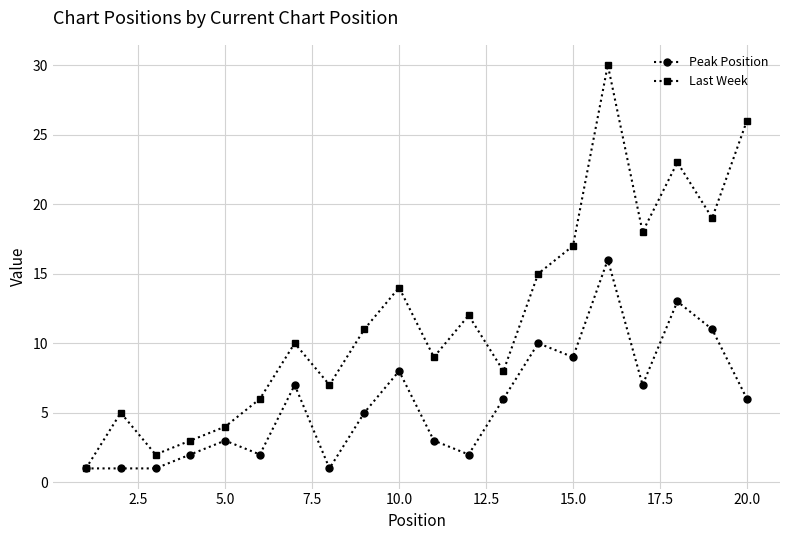

How many series are shown in this chart?

2